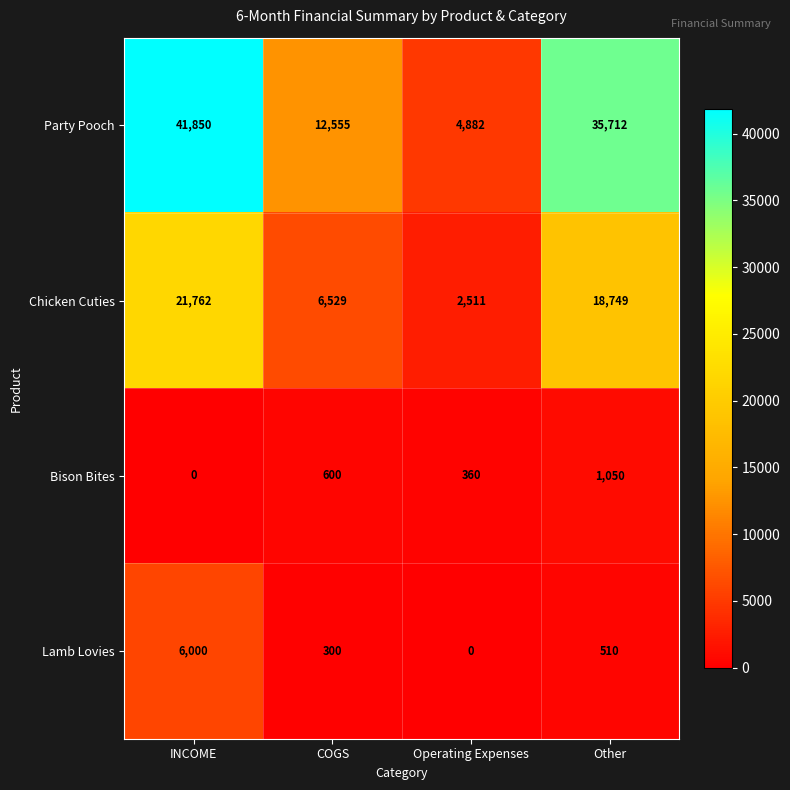

Reading left to right, list all the values displayed in this chart.

Party Pooch: 41850	12555	4882	35712
Chicken Cuties: 21762	6529	2511	18749
Bison Bites: 0	600	360	1050
Lamb Lovies: 6000	300	0	510